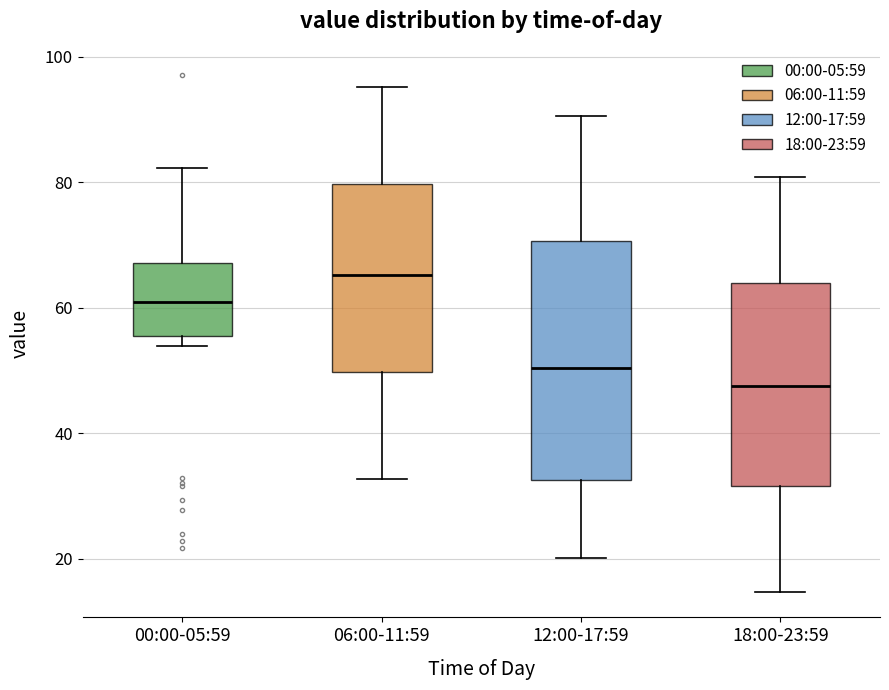

Where is the upper edge of the box for 00:00-05:59 on the y-axis? The values are not printed on the chart, so give them approximately, as read against the axis.

68